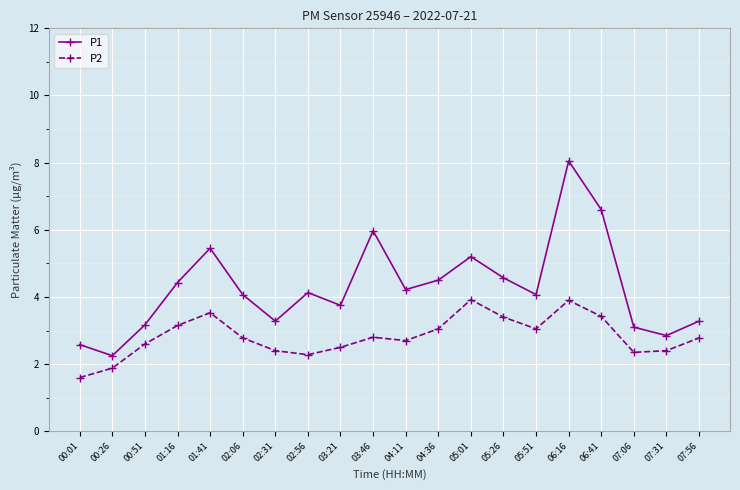

What is the sum of all P2 values?

56.5